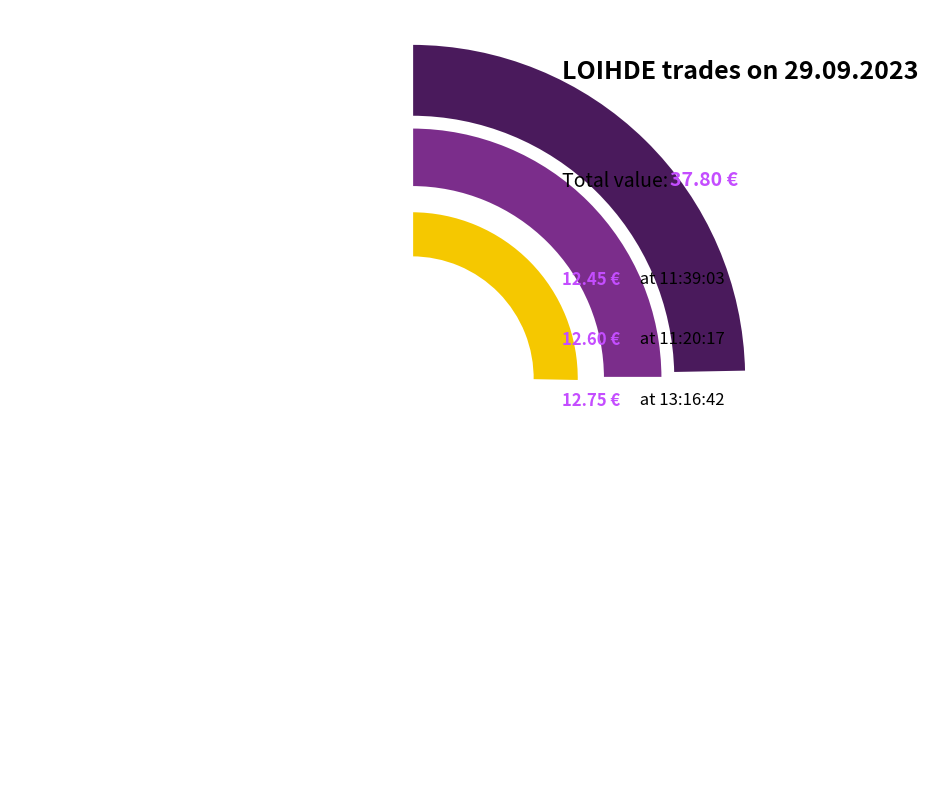

True or false: 11:39:03 accounts for 27% of the total.

False